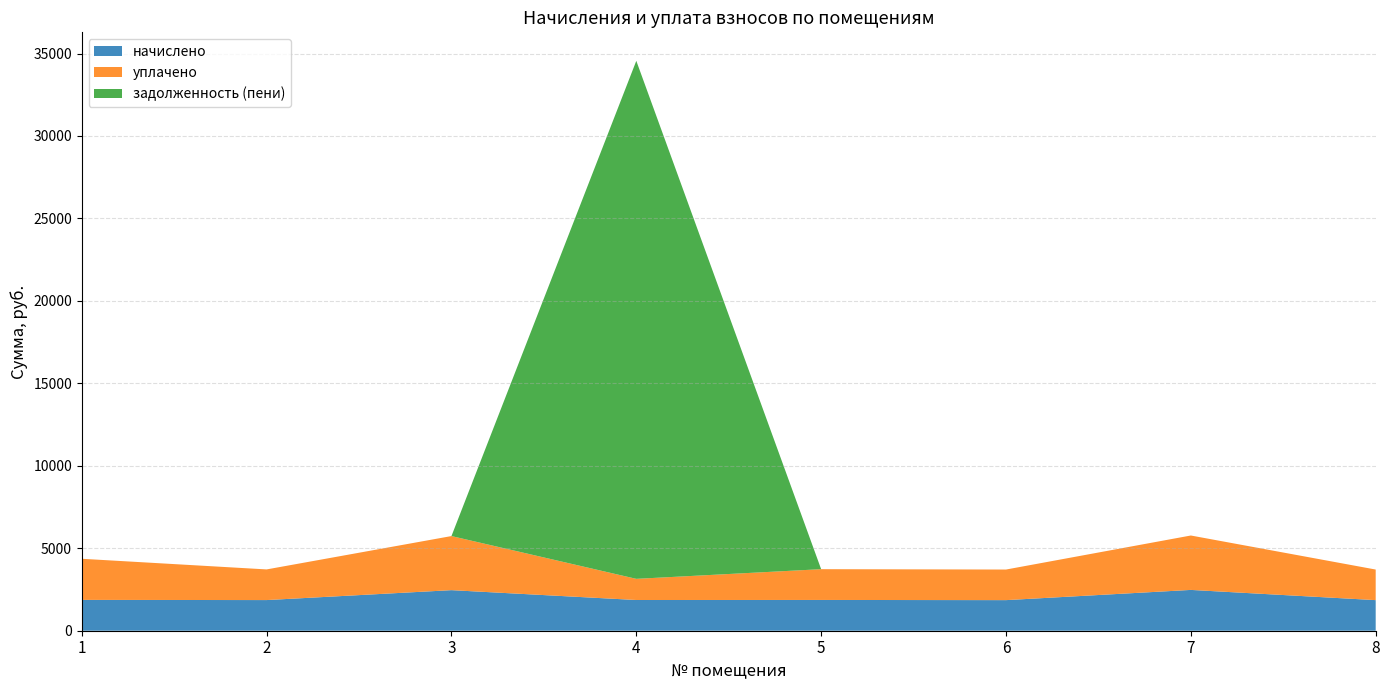

Reading left to right, what are all the values shown in this chart?

начислено: 1869.7	1858.7	2459.9	1862.3	1866.0	1855.0	2474.6	1855.0
уплачено: 2492.9	1858.7	3279.8	1283.7	1866.0	1855.0	3299.4	1855.0
задолженность (пени): 0.0	0.0	0.0	31410.0	0.0	0.0	0.0	0.0